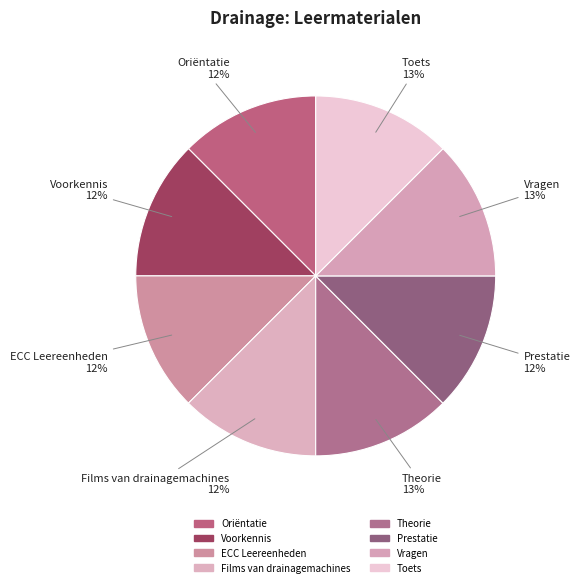

How much of the chart is everything except Prestatie?

87.5%